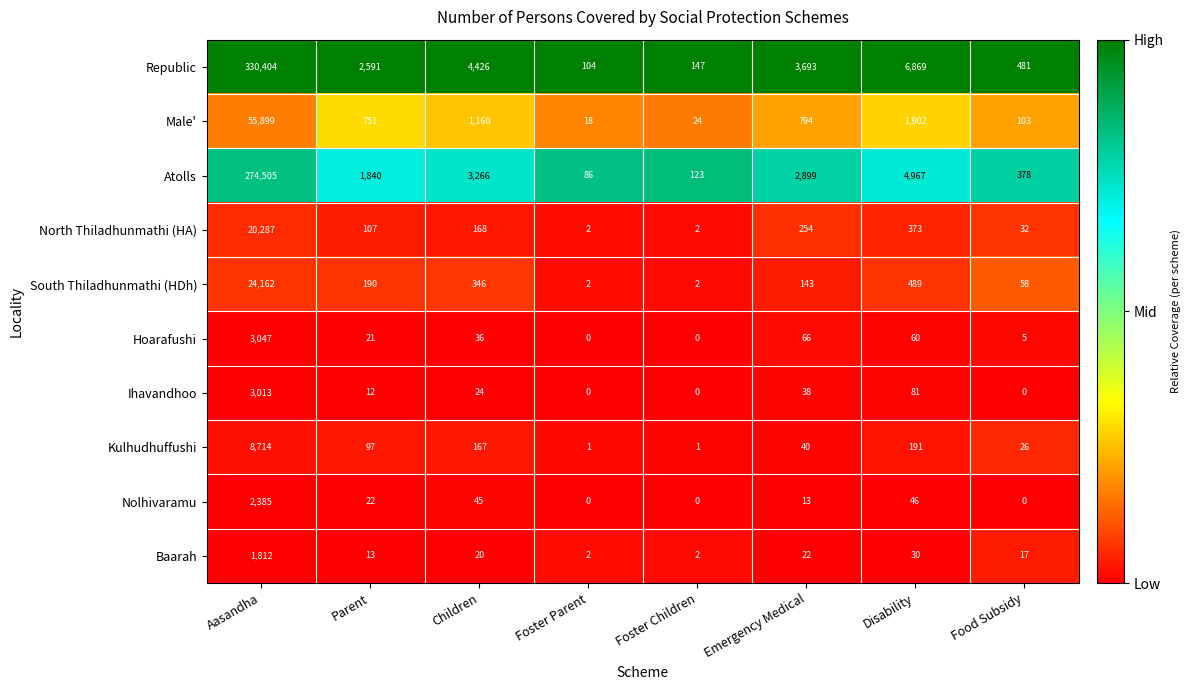

Which series has the largest total across all categories?

Republic